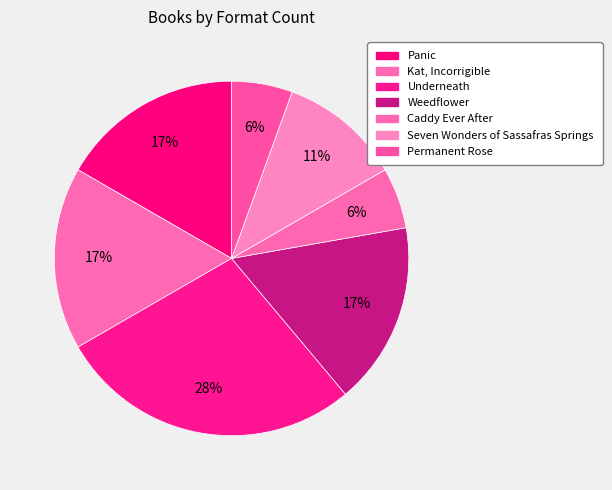

The Underneath slice represents 37% of the pie. True or false?

False